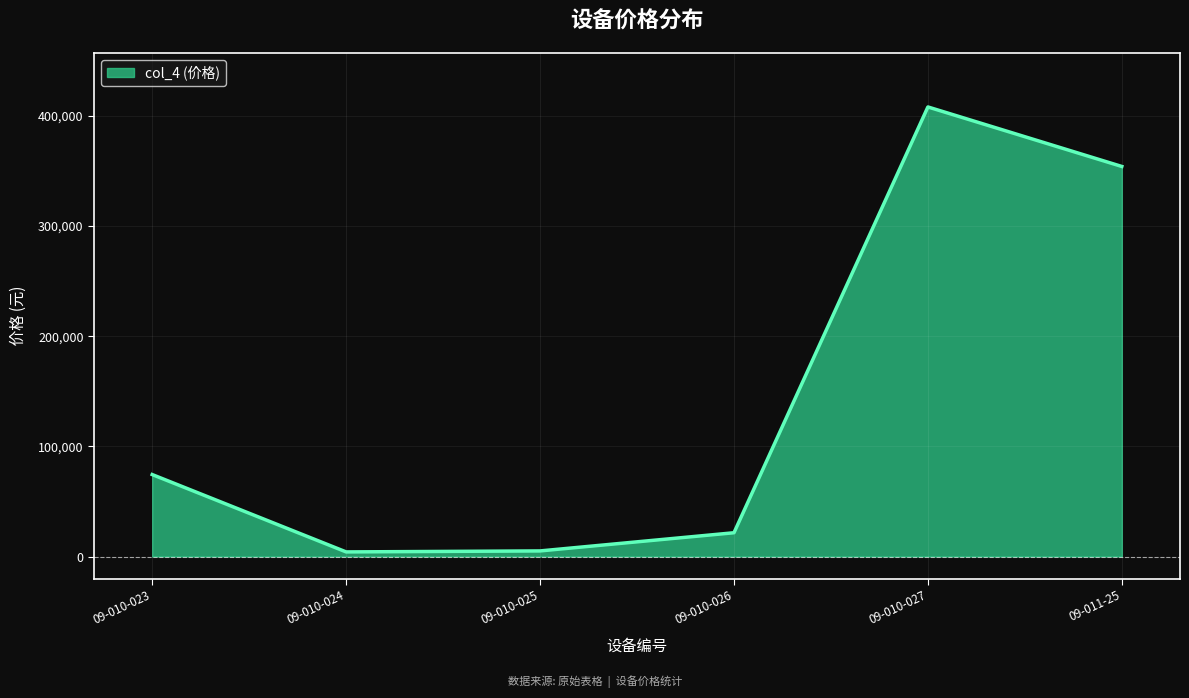

What is the greatest value displayed?

408000